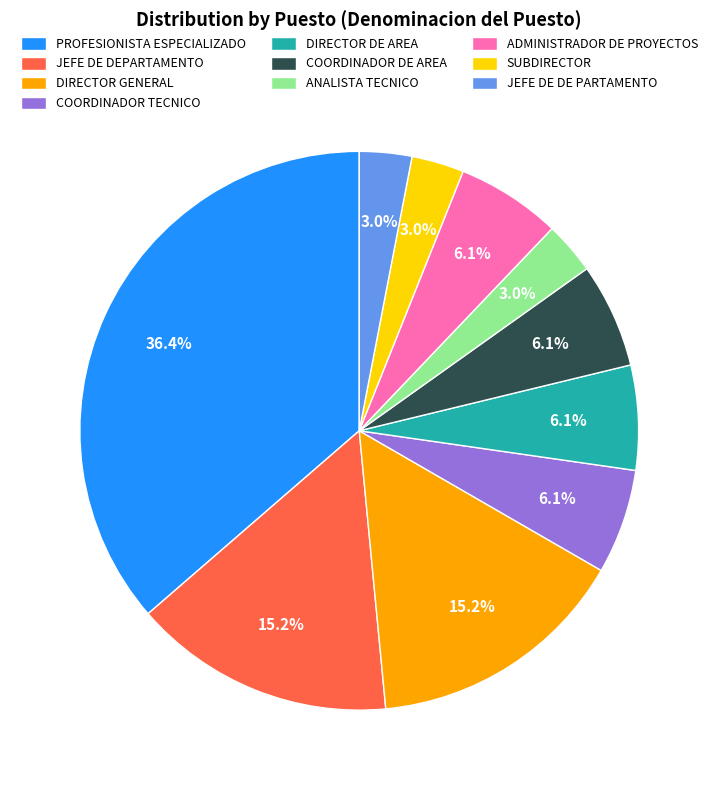

Which category has the biggest portion of the pie?

PROFESIONISTA ESPECIALIZADO